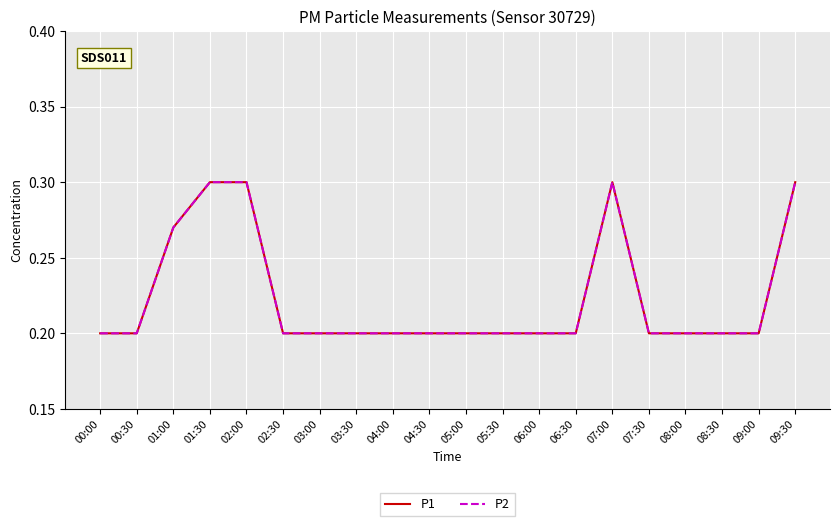

At which category is the sum across all series the highest?

01:30